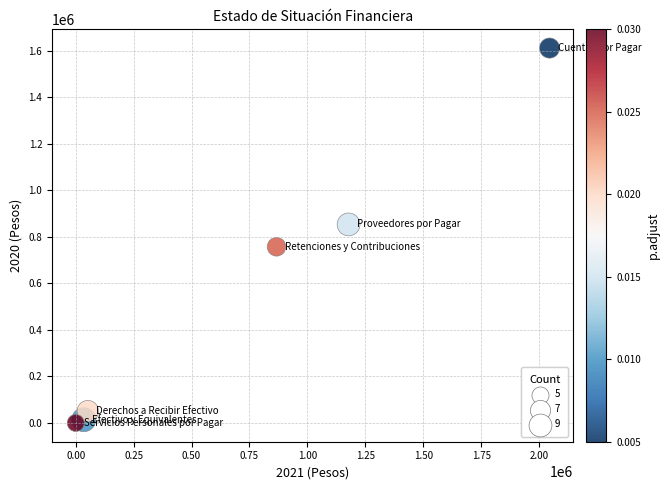

What is the range of Y values (max minus min)?

1610231.1